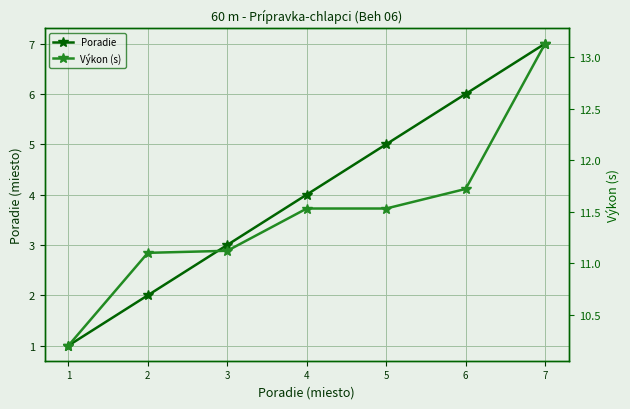

Which label corresponds to the smallest value in the chart?

1